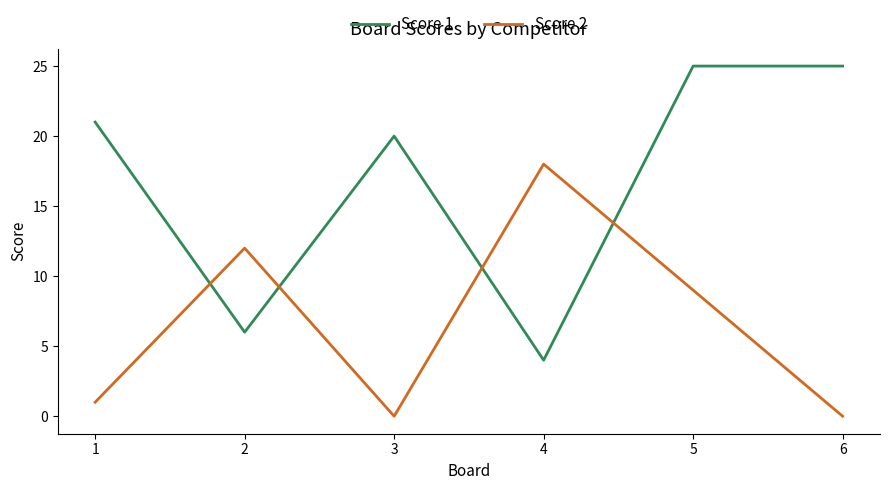

What is the total value across all series at 1?

22